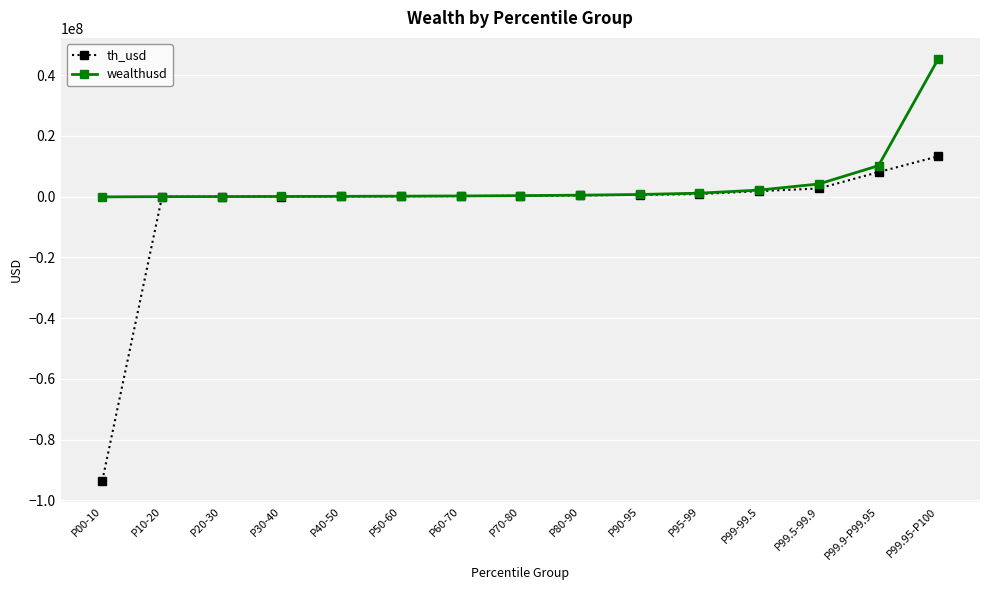

What is the difference between the wealthusd values at P99.95-P100 and P30-40?

45269710.5